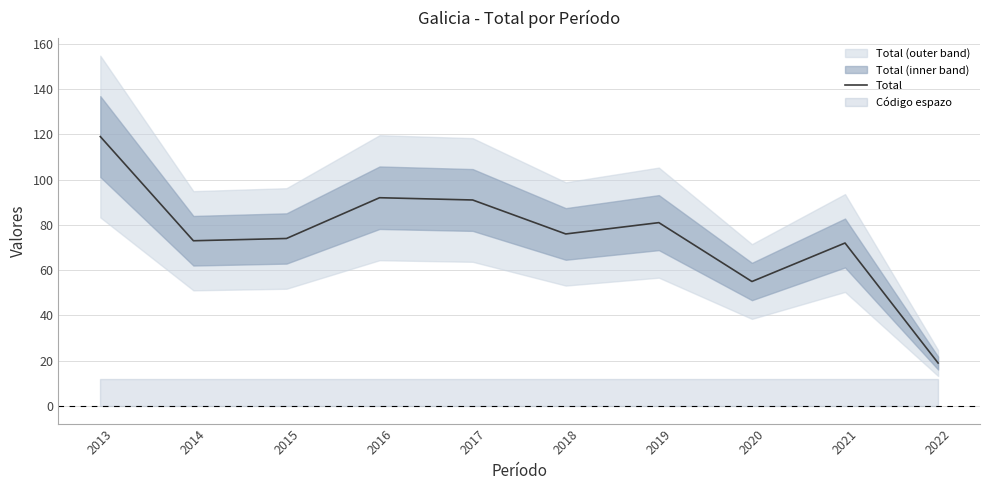

How many series are shown in this chart?

1